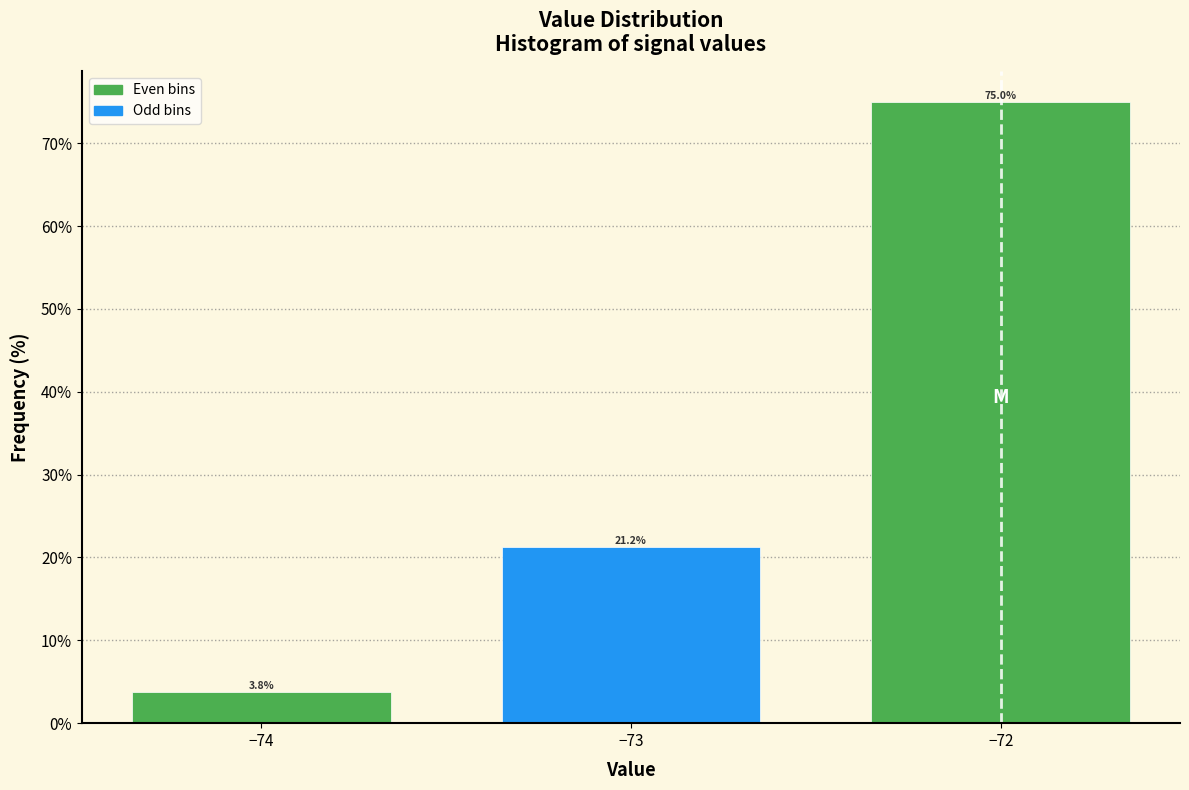

The chart shows a value of 21.2 at −73. True or false?

True